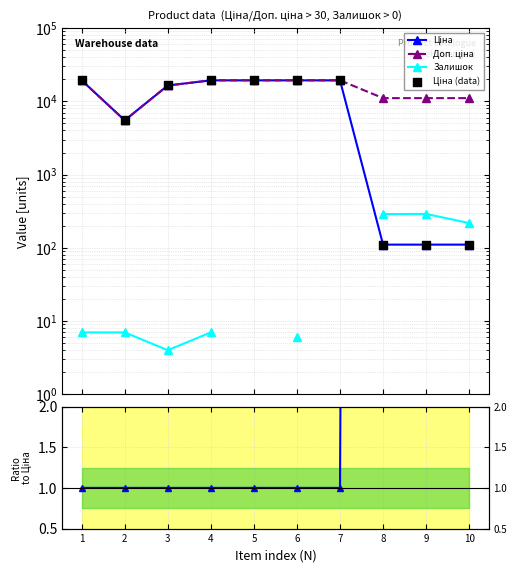

Which series reaches the maximum Y coordinate?

Ціна